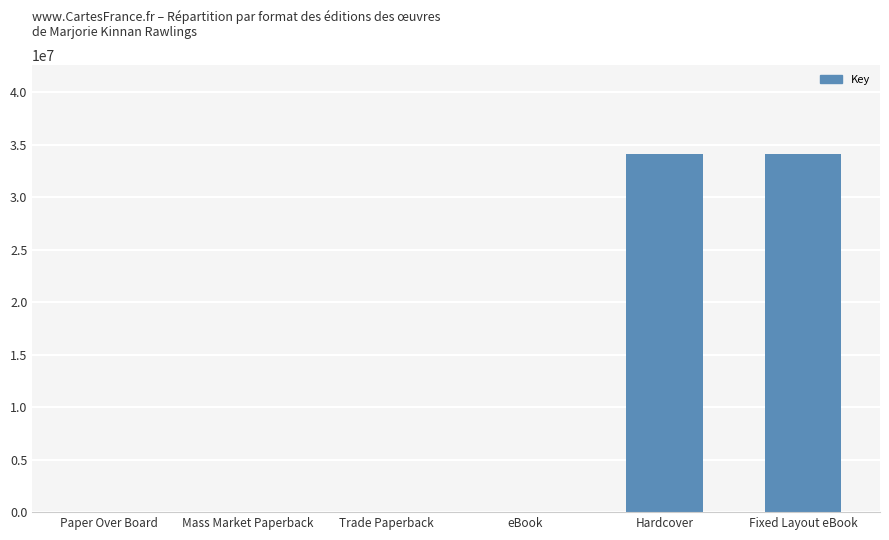

Between Paper Over Board and Hardcover, which is larger?

Hardcover